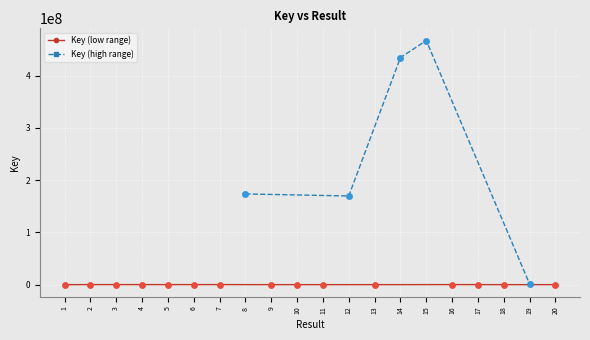

What is the change in value from 4 to 15?

+467002716